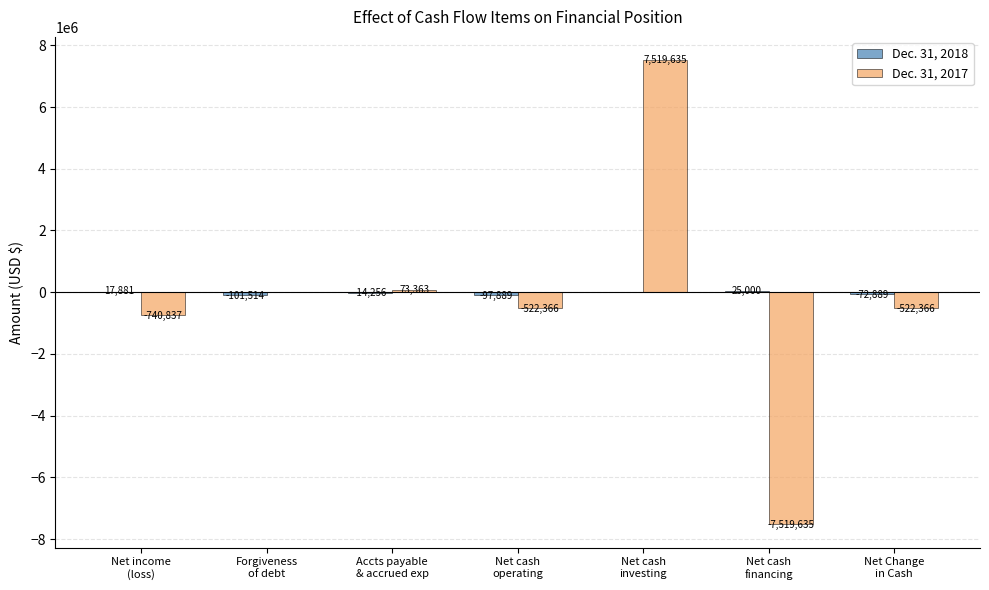

What is the greatest value displayed?

7519635